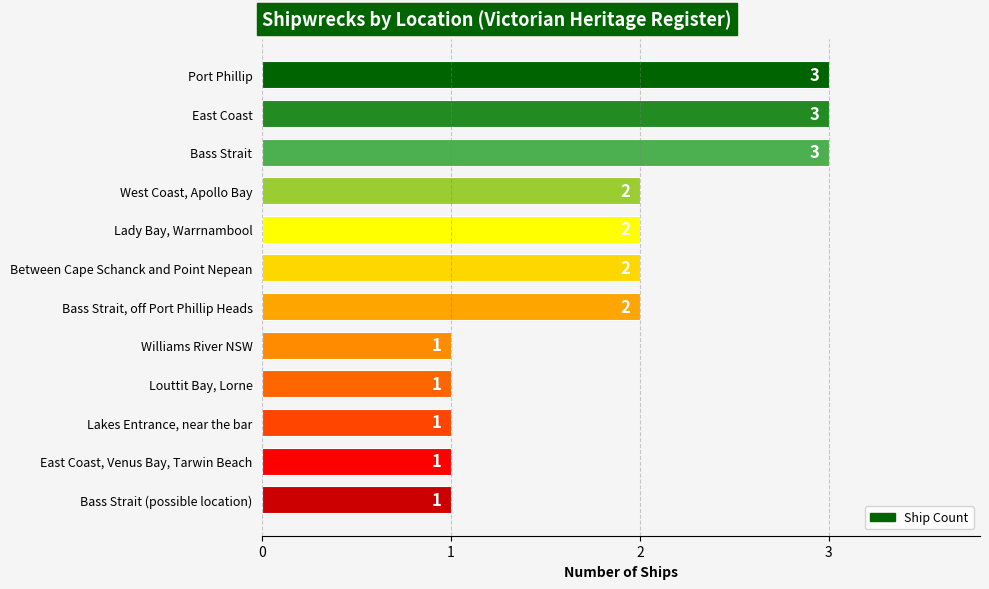

Count the values in the range 1 to 3.

12